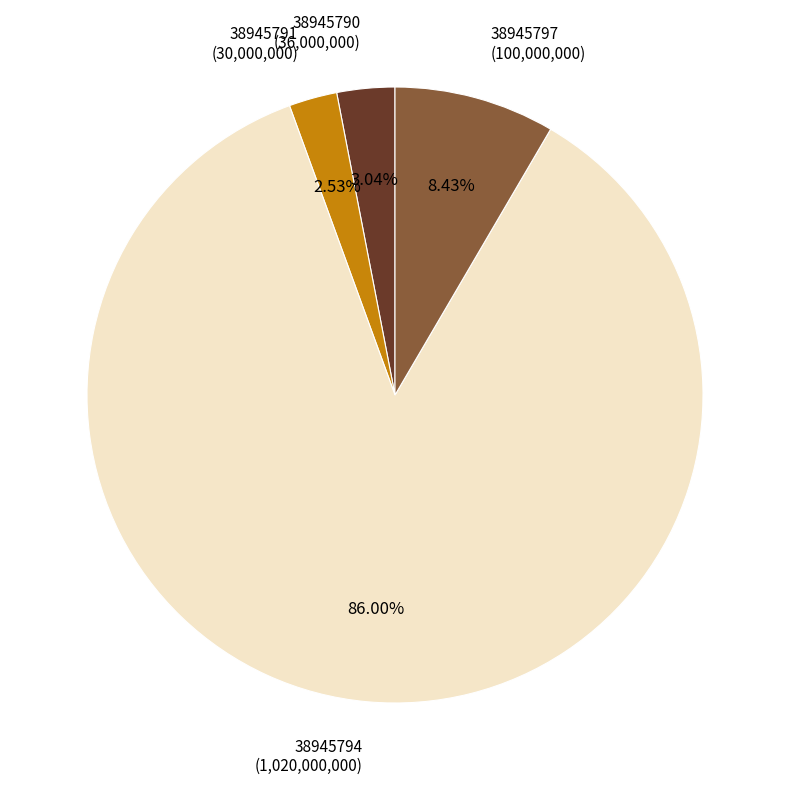

To the nearest percent, what is the combined percentage of 38945797 and 38945791?

11%